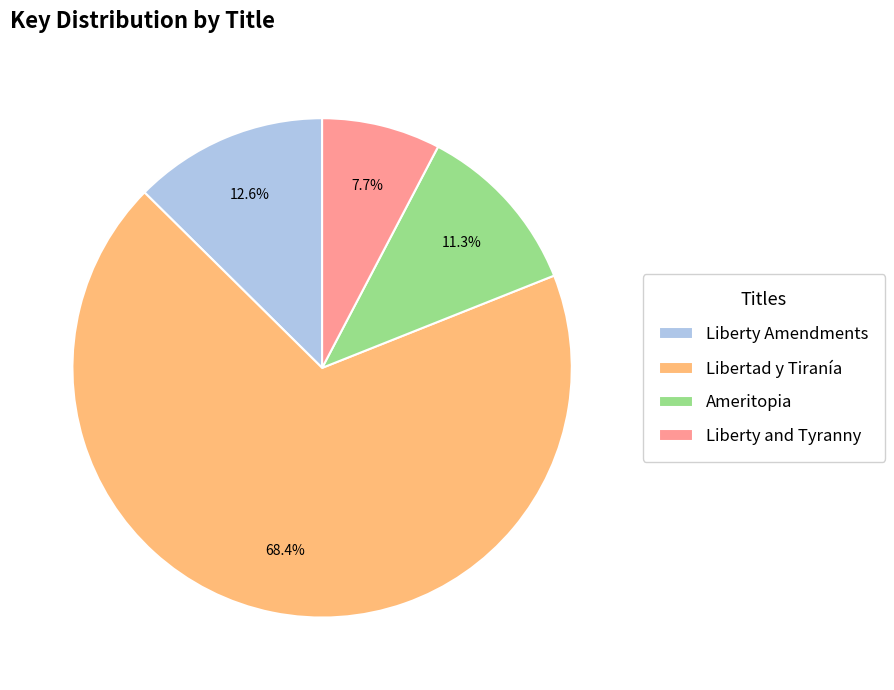

Between Liberty and Tyranny and Libertad y Tiranía, which is larger?

Libertad y Tiranía